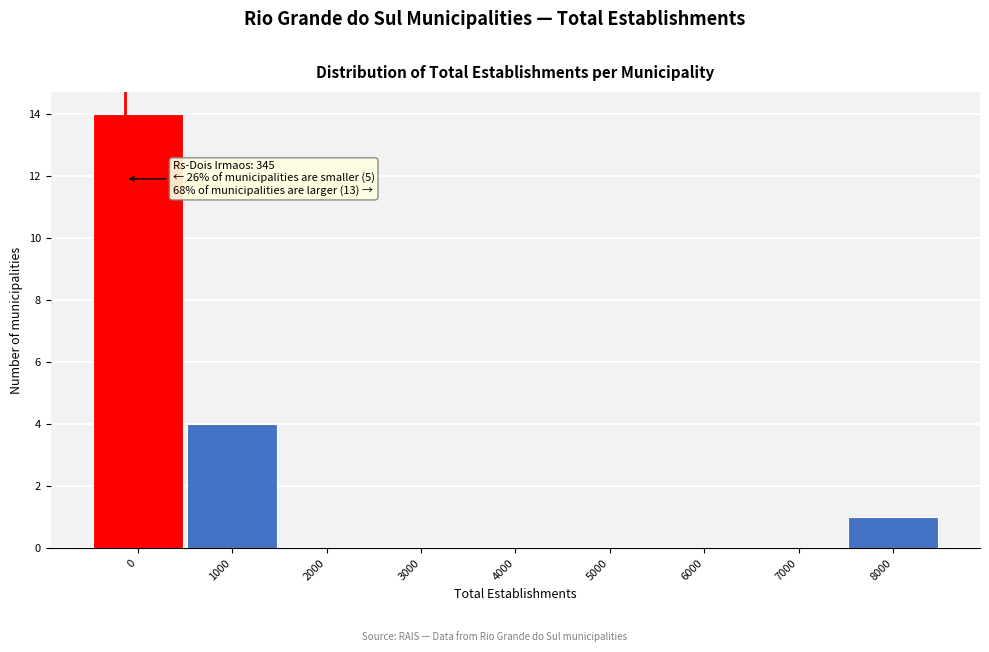

Reading left to right, what are all the values shown in this chart?

0=14	1000=4	2000=0	3000=0	4000=0	5000=0	6000=0	7000=0	8000=1